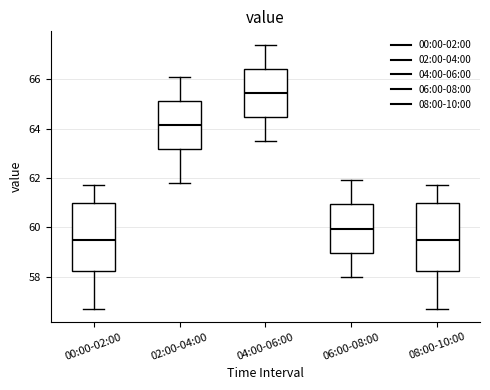

Reading left to right, read every box against the y-axis: the position of its median line, the range the box covers, and the ends of its whiskers. The values are not printed on the chart, so give them approximately, as read against the axis.

00:00-02:00: median 59.6, box 58.2 to 61.0, whiskers 56.8 to 61.8
02:00-04:00: median 64.2, box 63.2 to 65.2, whiskers 61.8 to 66.2
04:00-06:00: median 65.4, box 64.4 to 66.4, whiskers 63.6 to 67.4
06:00-08:00: median 60.0, box 59.0 to 61.0, whiskers 58.0 to 62.0
08:00-10:00: median 59.6, box 58.2 to 61.0, whiskers 56.8 to 61.8